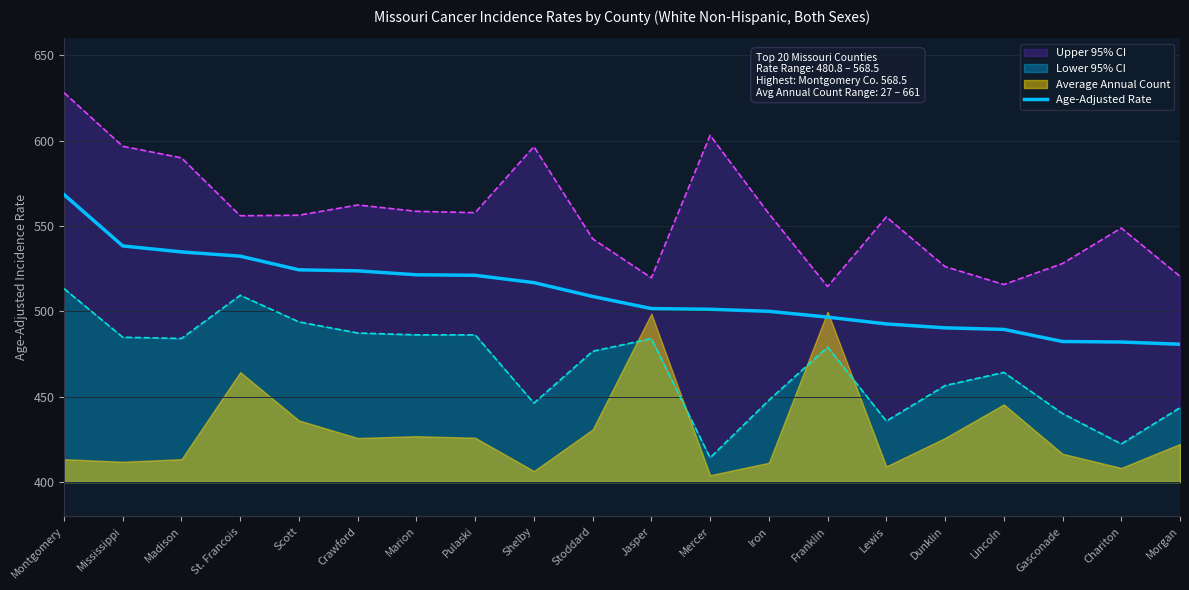

Is it true that the value at Madison is 364.9?

False